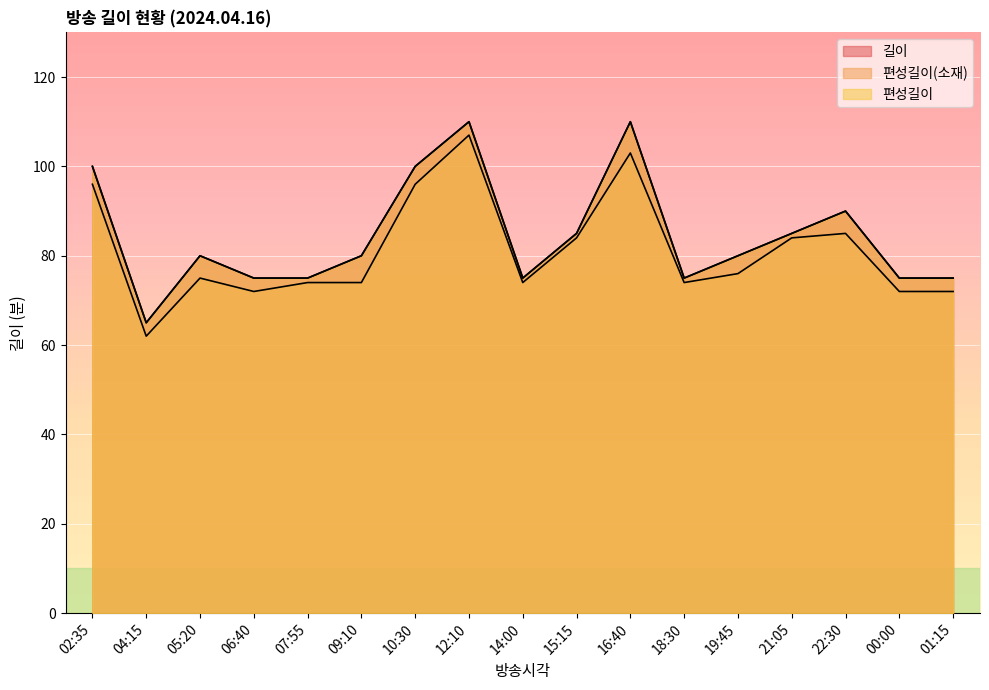

How many data points in 편성길이 are above 80?

7